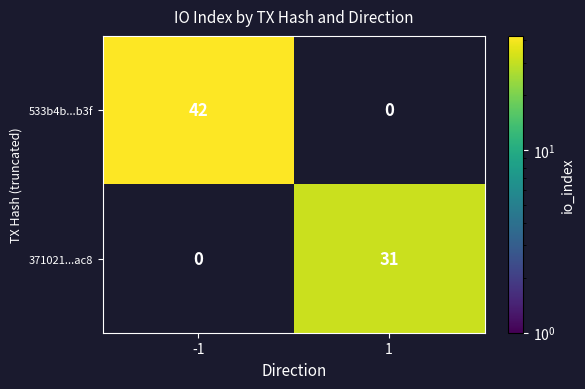

The 533b4b...b3f series shows 56 at -1. True or false?

False